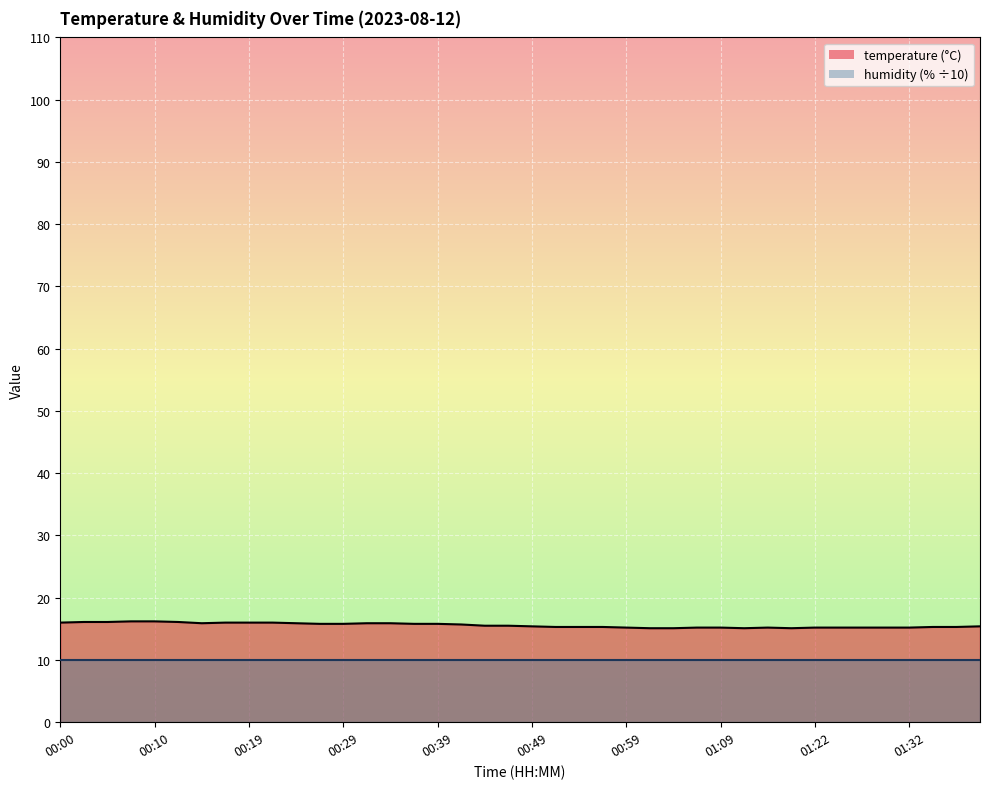

The value at 00:12 is 16.1. True or false?

True